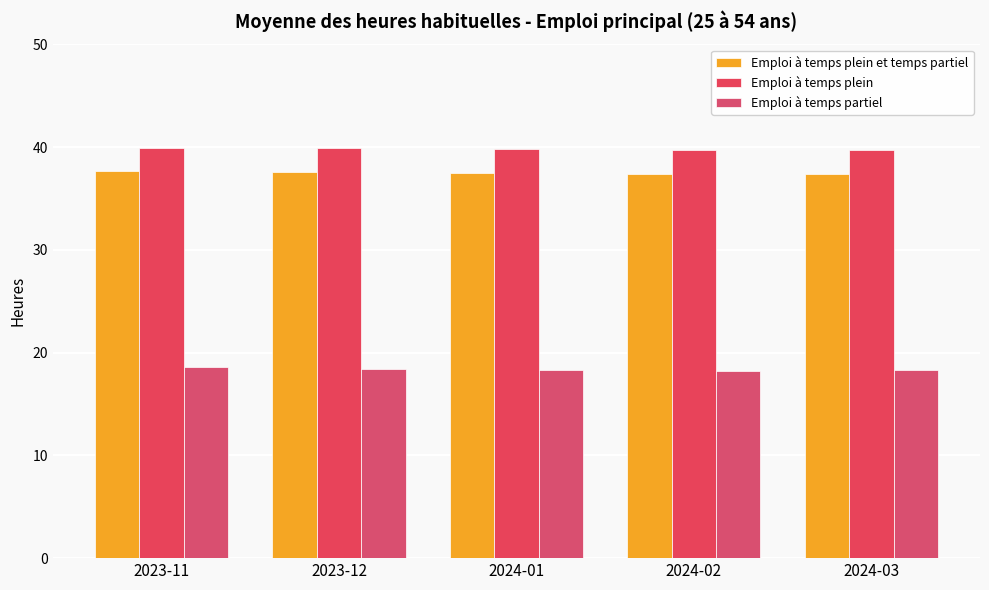

What is the value of the Emploi à temps plein bar at the 3rd from the left?

39.8